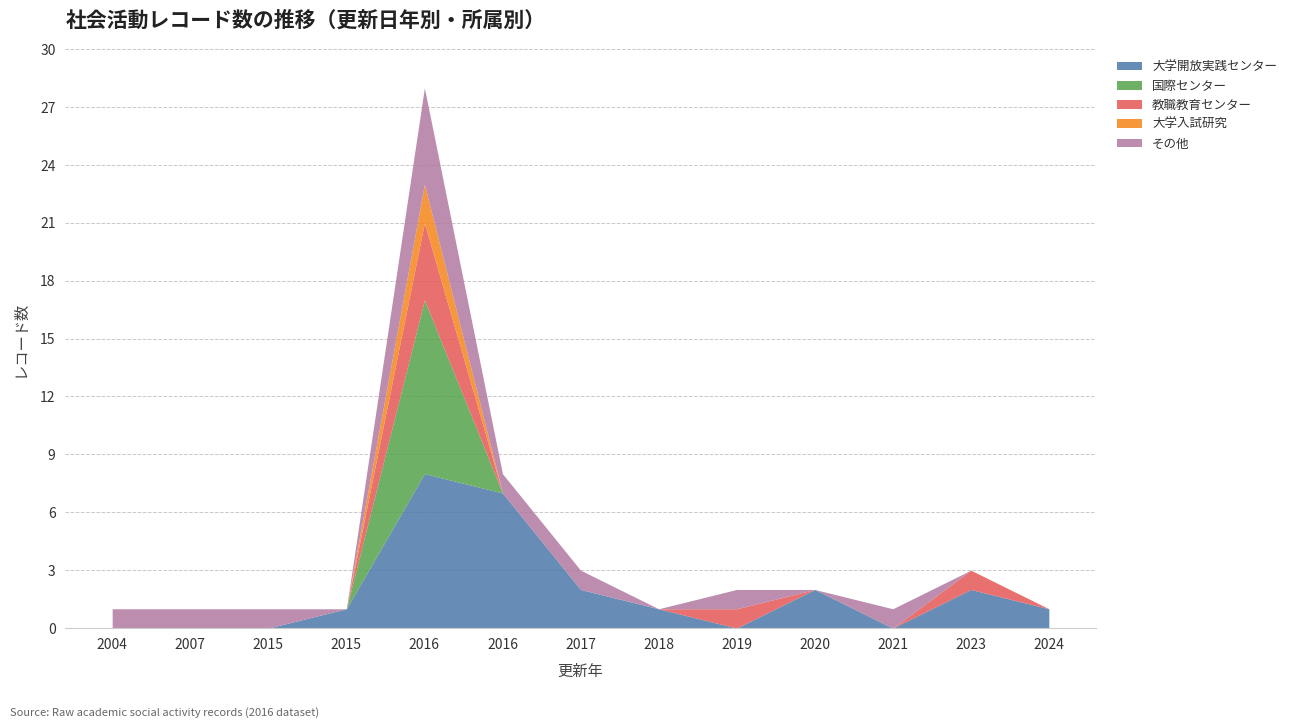

True or false: 大学入試研究 has a value of -1 at 2016.

False